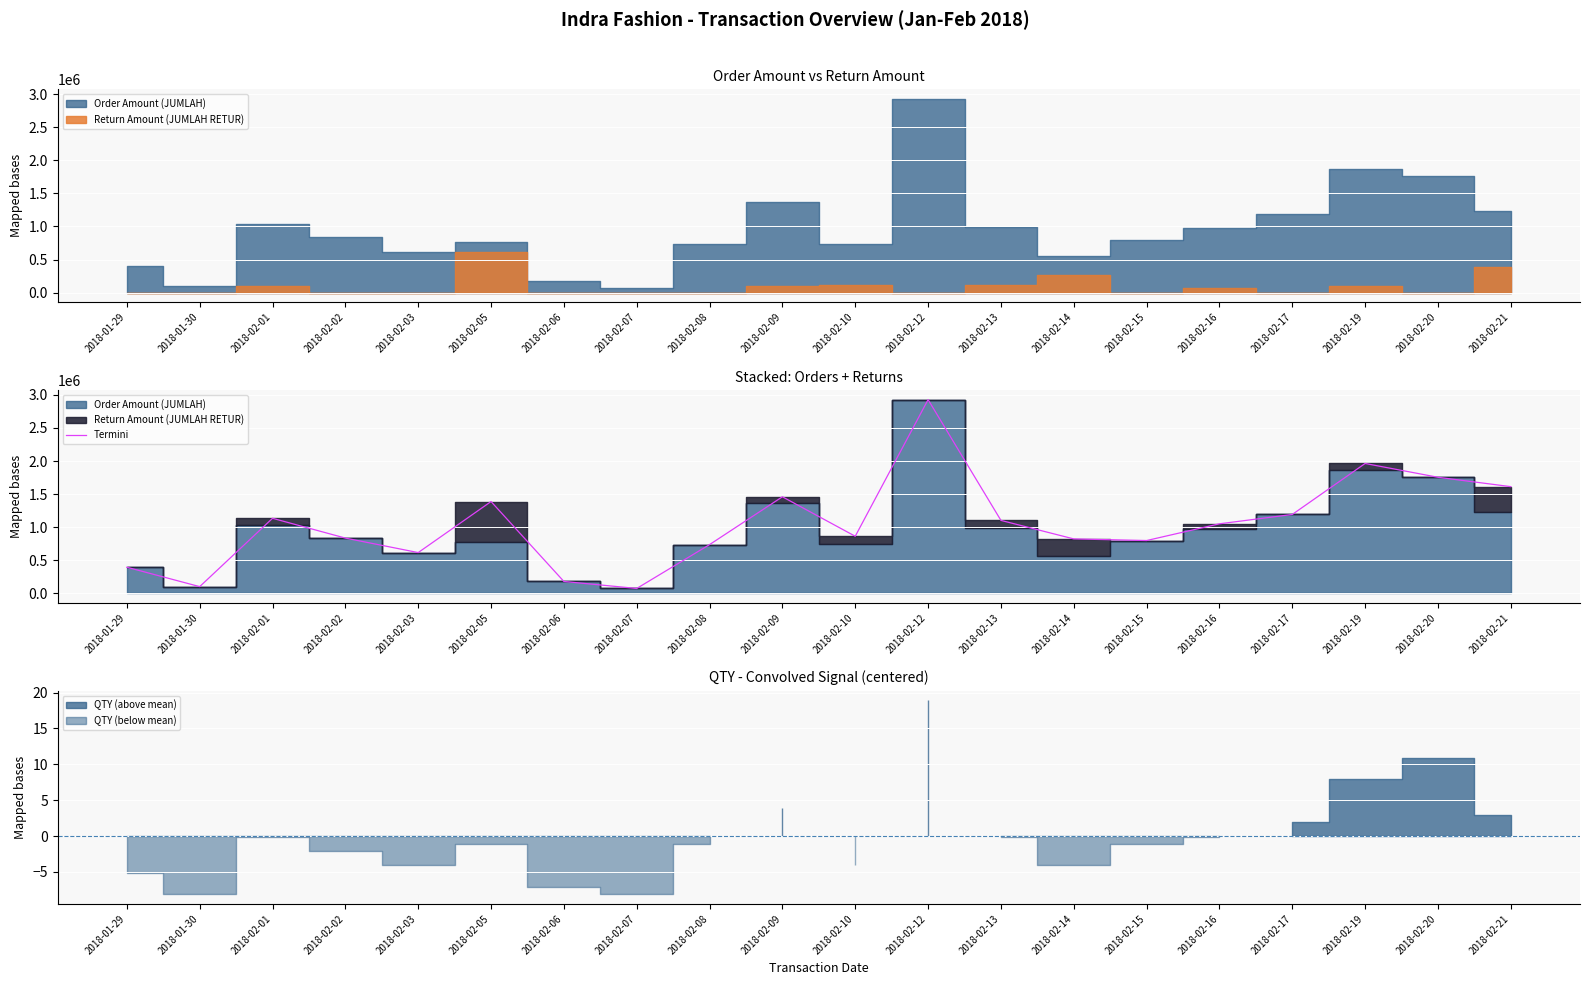

What is the value of the 18th point from the left?

1963588